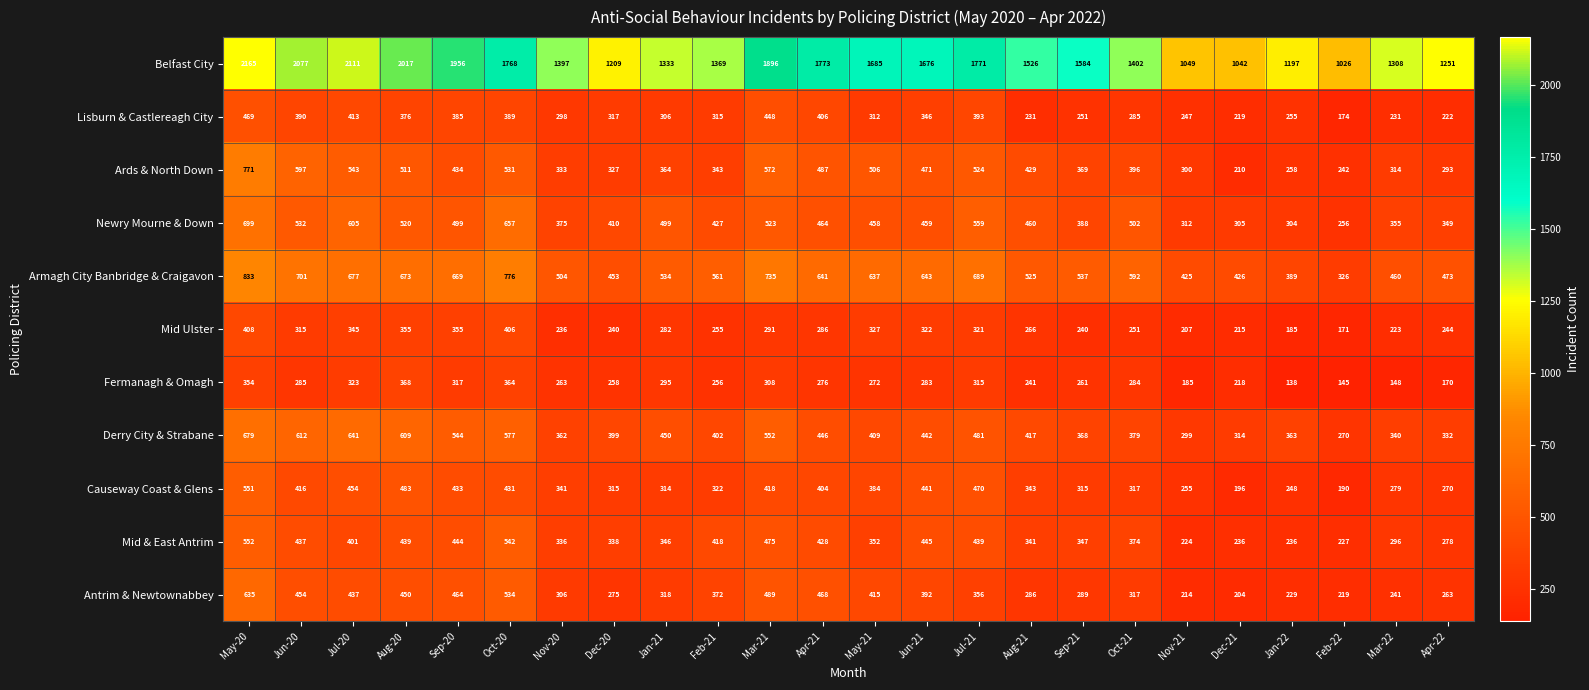

Rank the series by their maximum value, from highest to lowest.

Belfast City, Armagh City Banbridge & Craigavon, Ards & North Down, Newry Mourne & Down, Derry City & Strabane, Antrim & Newtownabbey, Mid & East Antrim, Causeway Coast & Glens, Lisburn & Castlereagh City, Mid Ulster, Fermanagh & Omagh